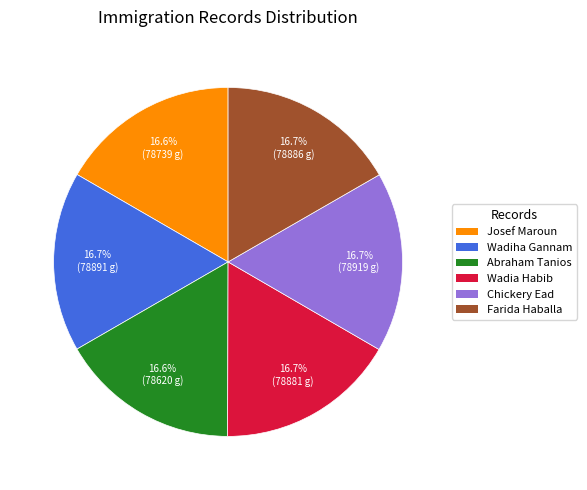

Does any single category account for the majority?

No